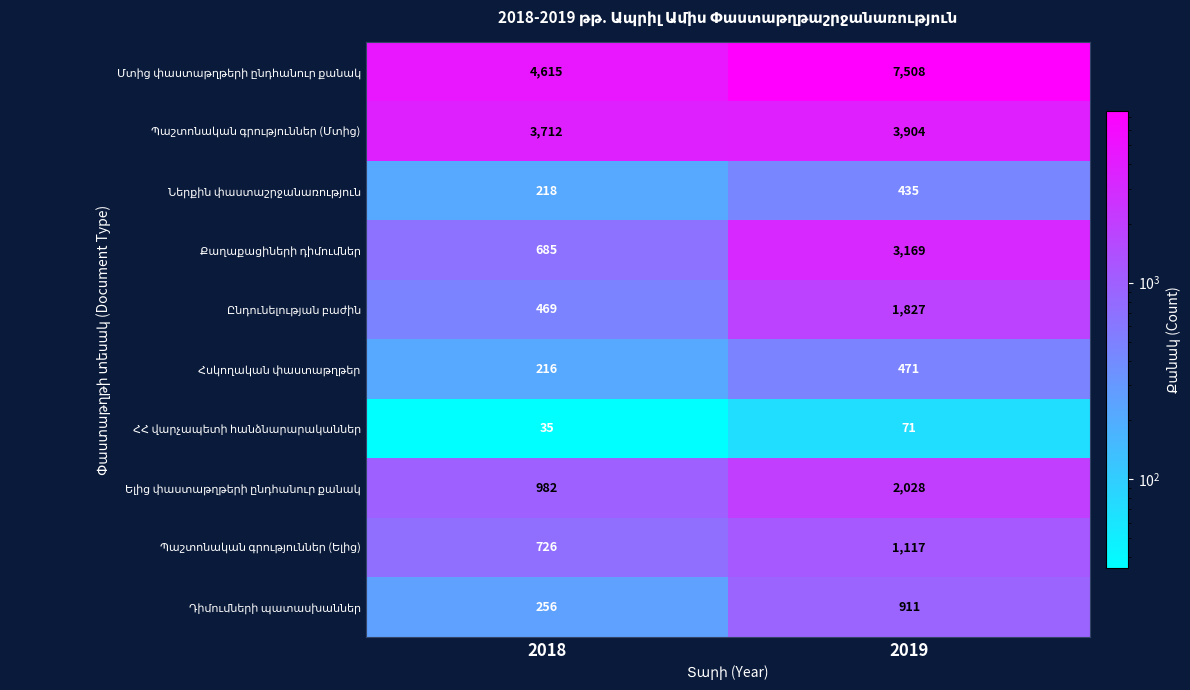

What is the total value across all series at 2018?

11914